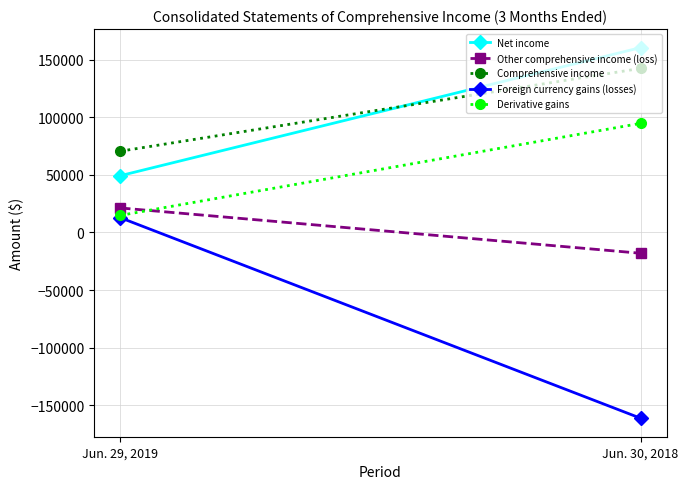

At how many categories does at least one series exceed -2783?

2